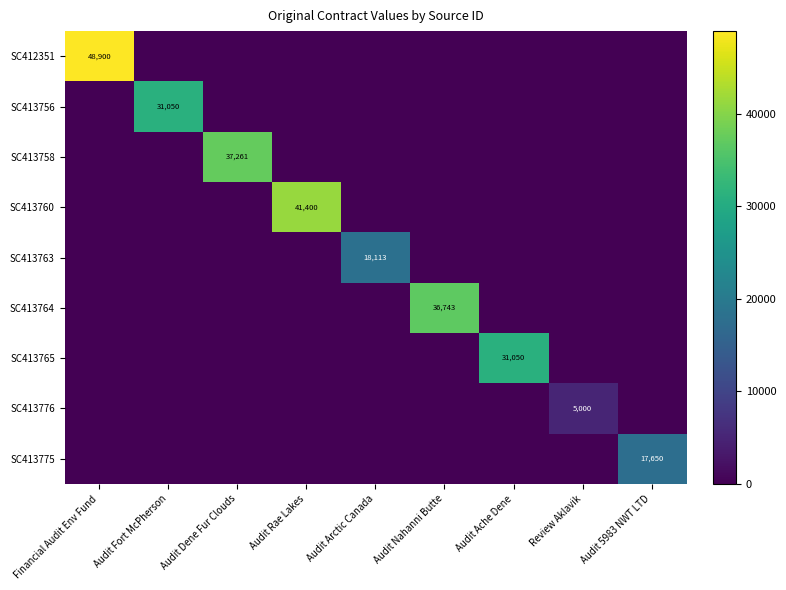

What is the difference between the highest and lowest values at Audit Fort McPherson?

31050